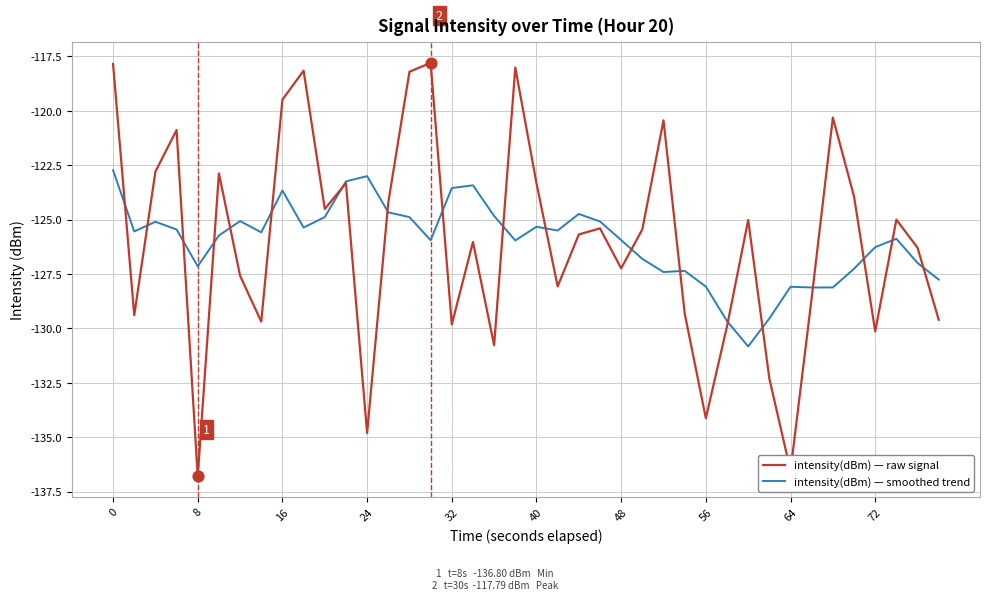

Which series has the largest range (max minus min)?

intensity(dBm) — raw signal